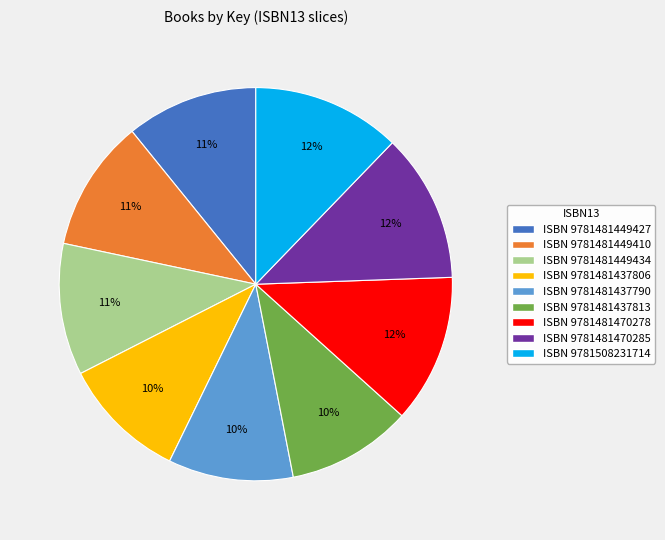

Between ISBN 9781481449434 and ISBN 9781481470285, which is larger?

ISBN 9781481470285